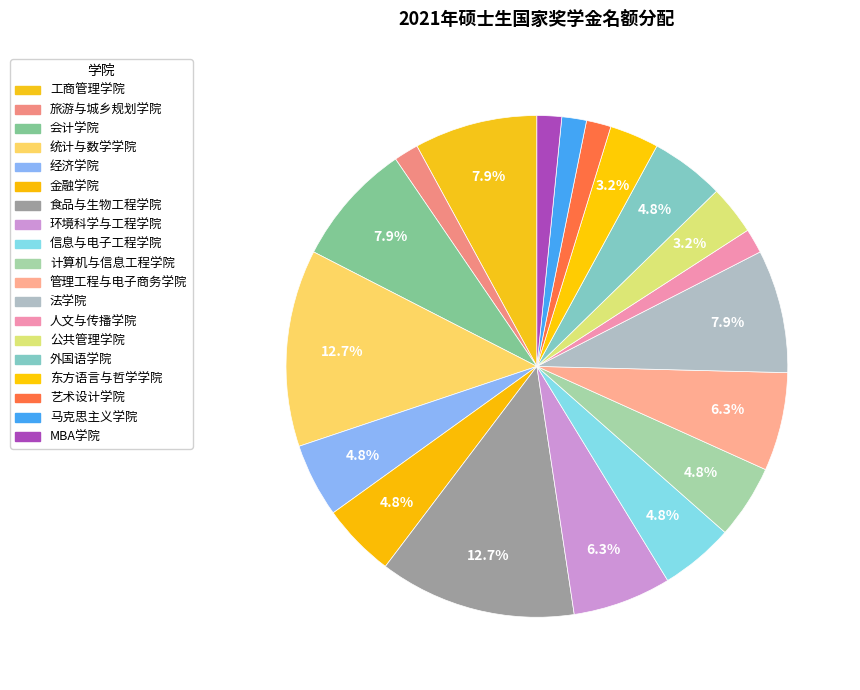

Is it true that 会计学院 is 8% of the pie?

True